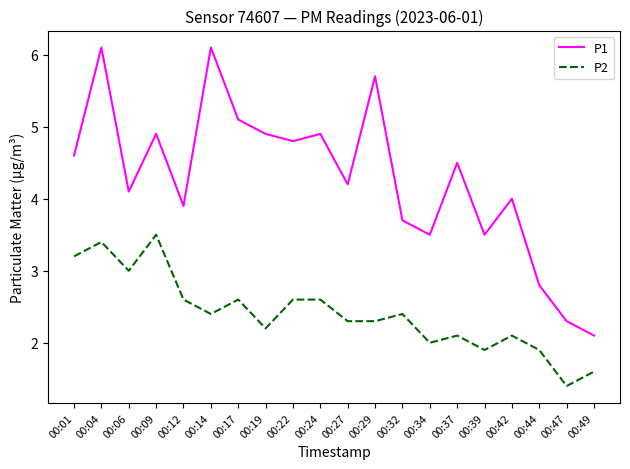

Reading left to right, what are all the values shown in this chart?

P1: 4.6	6.1	4.1	4.9	3.9	6.1	5.1	4.9	4.8	4.9	4.2	5.7	3.7	3.5	4.5	3.5	4.0	2.8	2.3	2.1
P2: 3.2	3.4	3.0	3.5	2.6	2.4	2.6	2.2	2.6	2.6	2.3	2.3	2.4	2.0	2.1	1.9	2.1	1.9	1.4	1.6